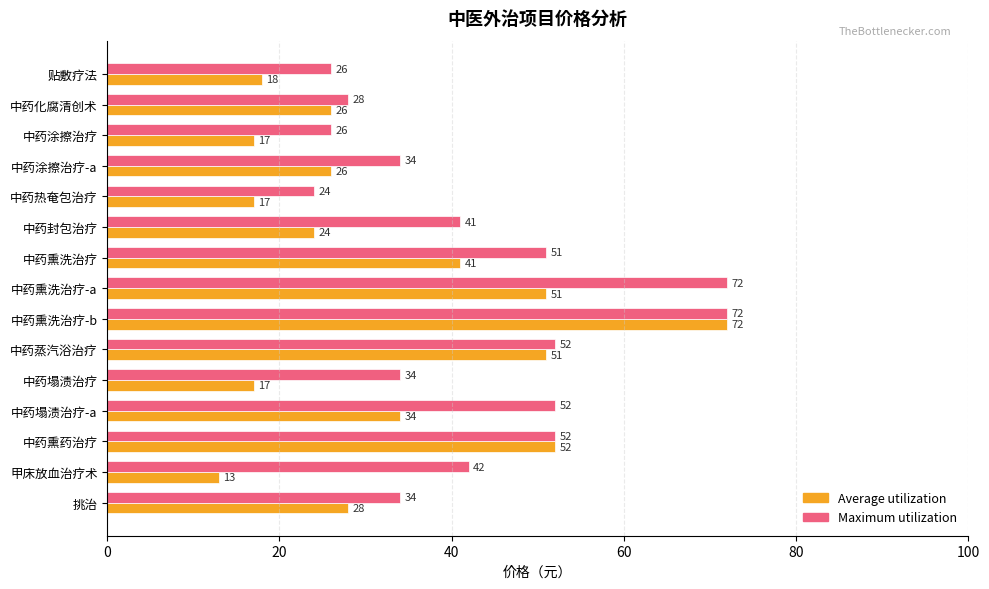

Which series has the largest total across all categories?

Maximum utilization